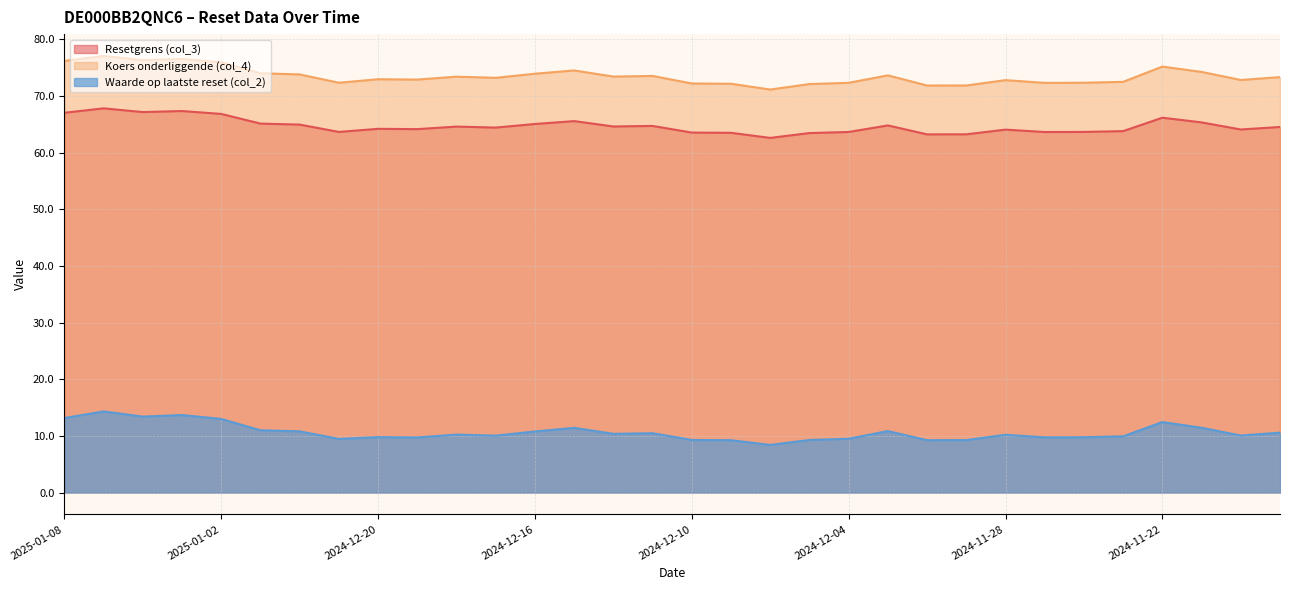

What are all the series names shown in the legend?

Resetgrens (col_3), Koers onderliggende (col_4), Waarde op laatste reset (col_2)